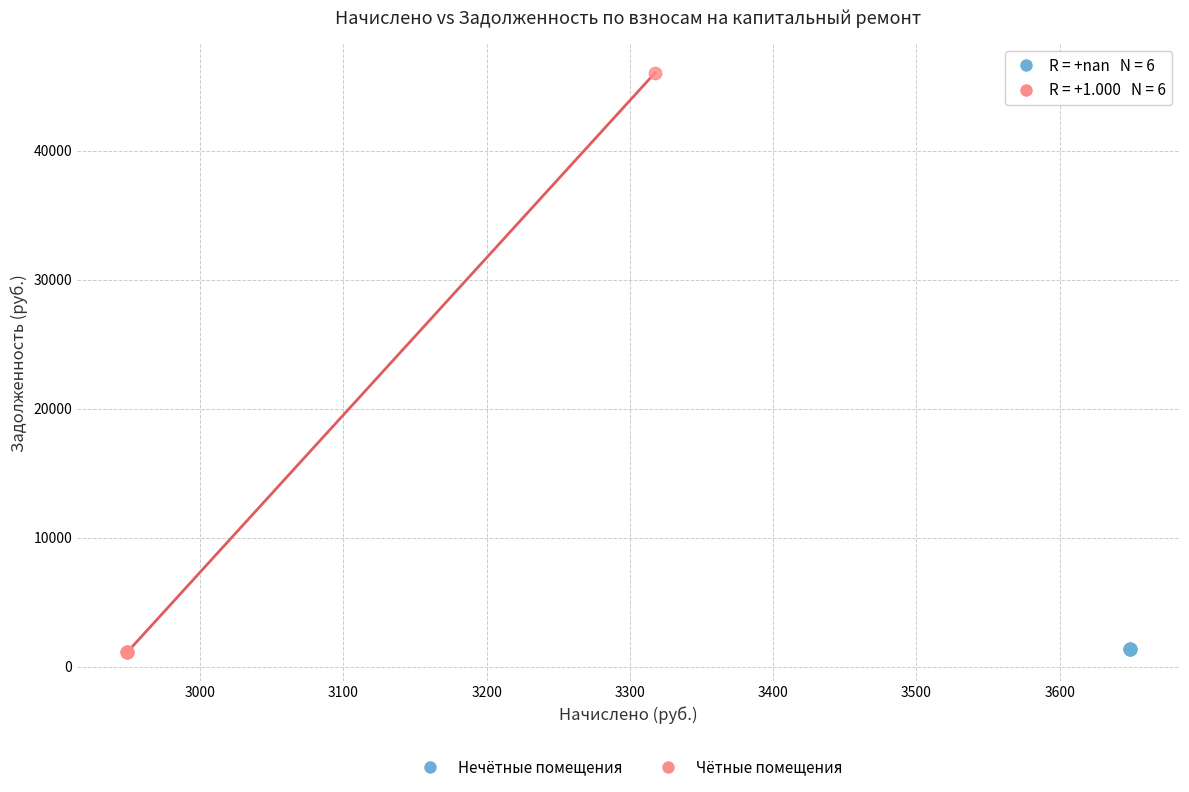

Which series reaches the maximum Y coordinate?

Чётные помещения